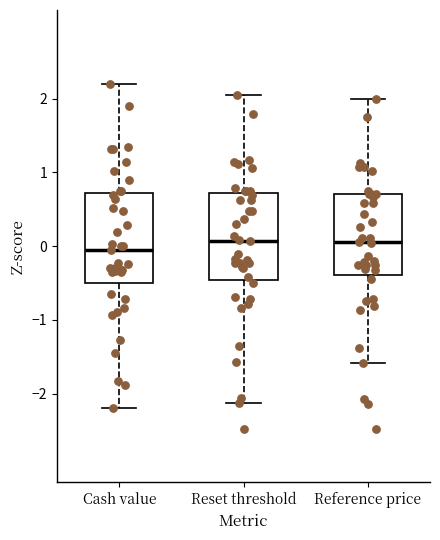

Reading left to right, read every box against the y-axis: the position of its median line, the range the box covers, and the ends of its whiskers. The values are not printed on the chart, so give them approximately, as read against the axis.

Cash value: median -0.1, box -0.5 to 0.7, whiskers -2.2 to 2.2
Reset threshold: median 0.1, box -0.5 to 0.7, whiskers -2.1 to 2.0
Reference price: median 0.1, box -0.4 to 0.7, whiskers -1.6 to 2.0